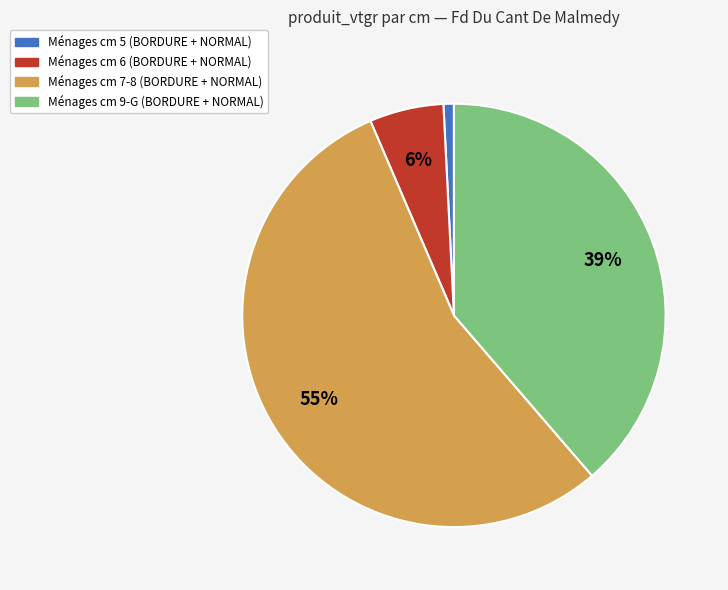

To the nearest percent, what is the average slice percentage?

25%